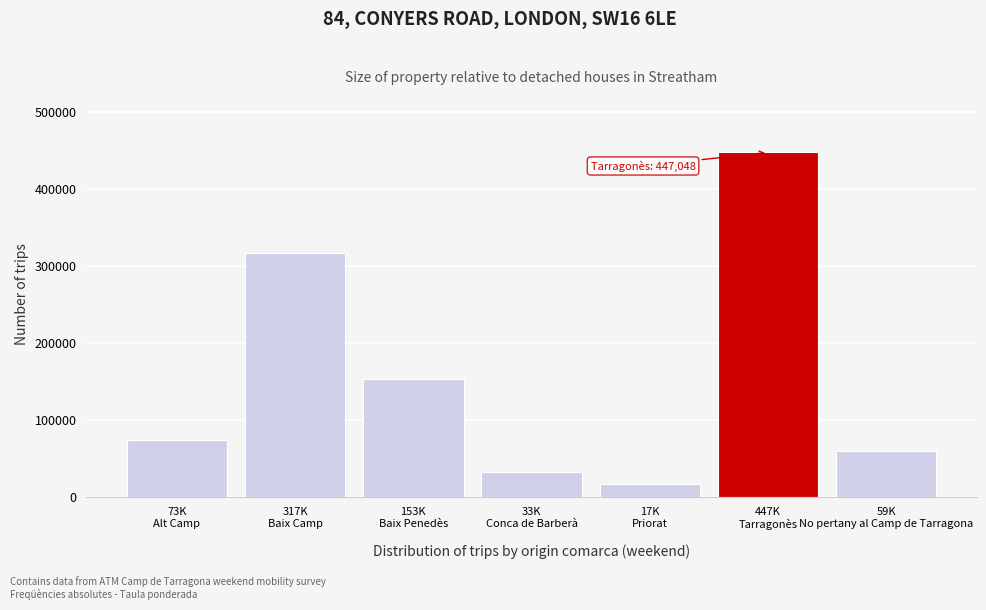

Reading right to left, list all the values displayed in this chart.

59597.2	447048.7	17703.9	33136.9	153935.3	317192.8	73957.9